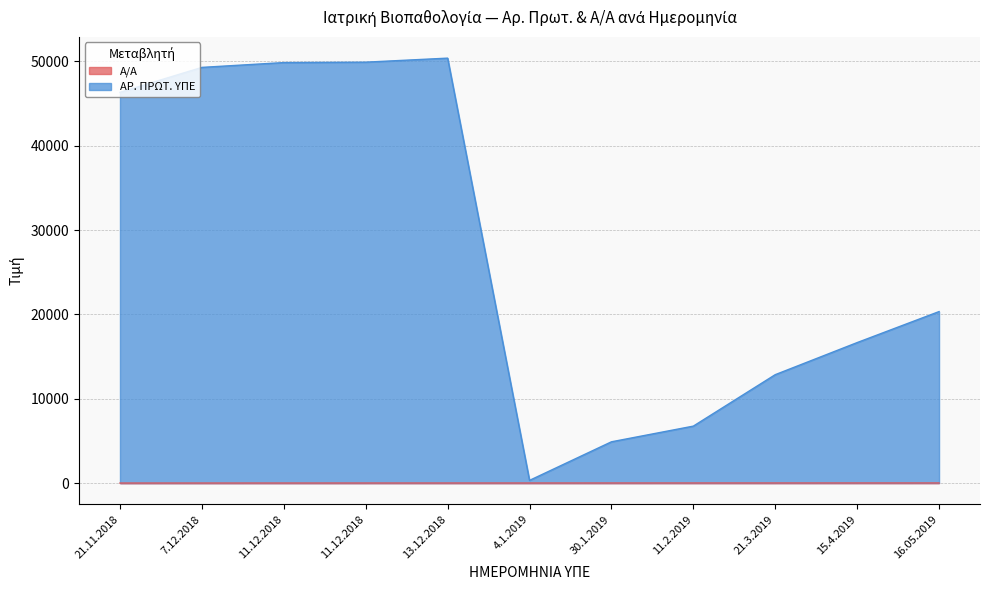

Is the value of Α/Α at 11.12.2018 greater than the value of ΑΡ. ΠΡΩΤ. ΥΠΕ at 11.12.2018?

No